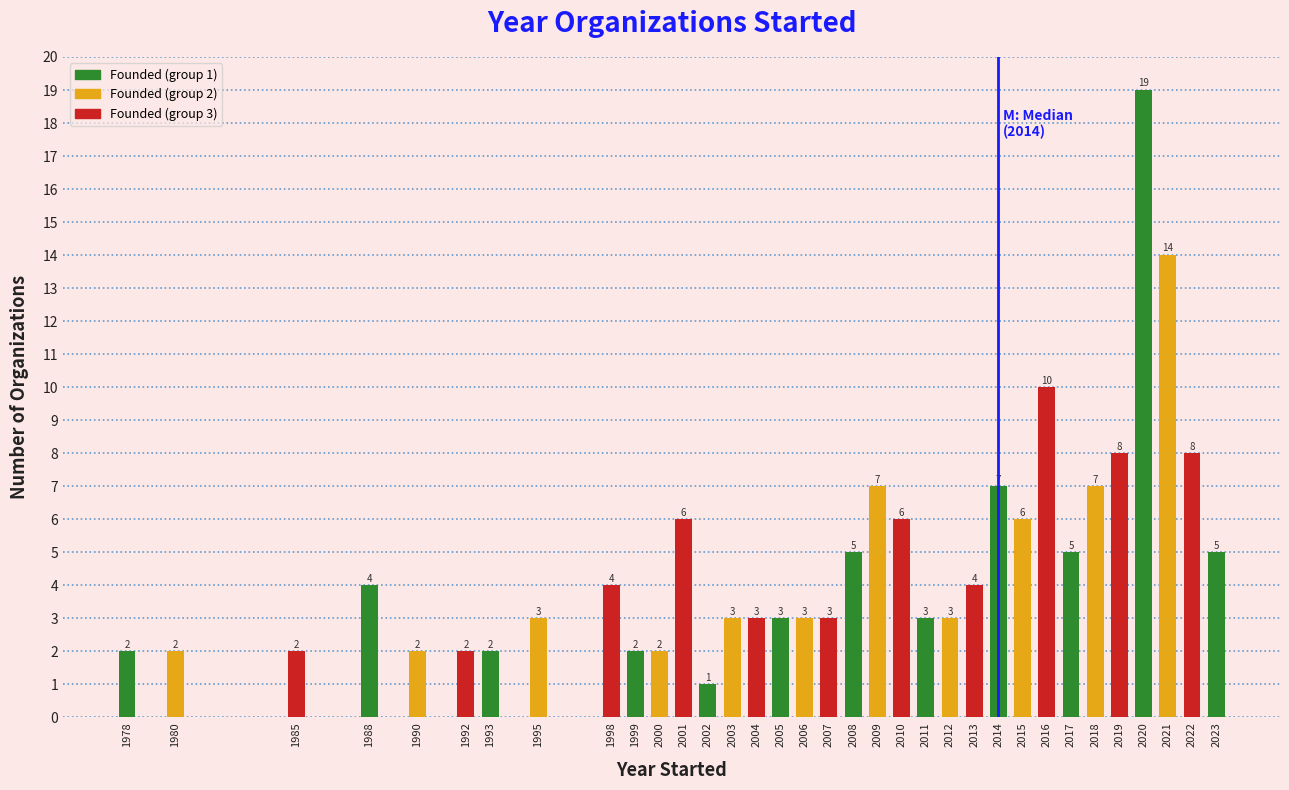

Reading left to right, transcribe all the data shown in this chart.

1978=2	1980=2	1985=2	1988=4	1990=2	1992=2	1993=2	1995=3	1998=4	1999=2	2000=2	2001=6	2002=1	2003=3	2004=3	2005=3	2006=3	2007=3	2008=5	2009=7	2010=6	2011=3	2012=3	2013=4	2014=7	2015=6	2016=10	2017=5	2018=7	2019=8	2020=19	2021=14	2022=8	2023=5